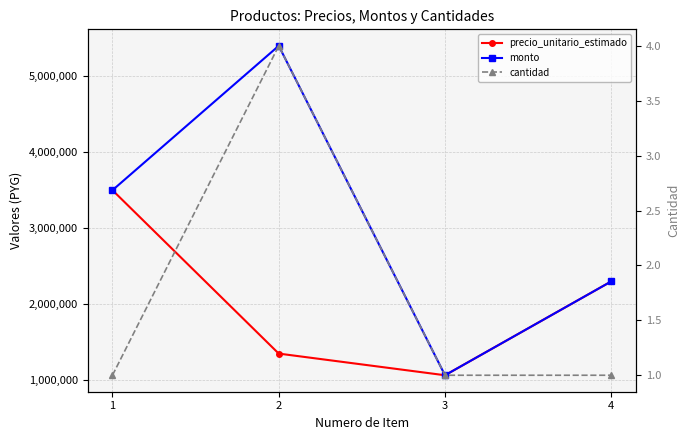

How many lines are shown in the chart?

3